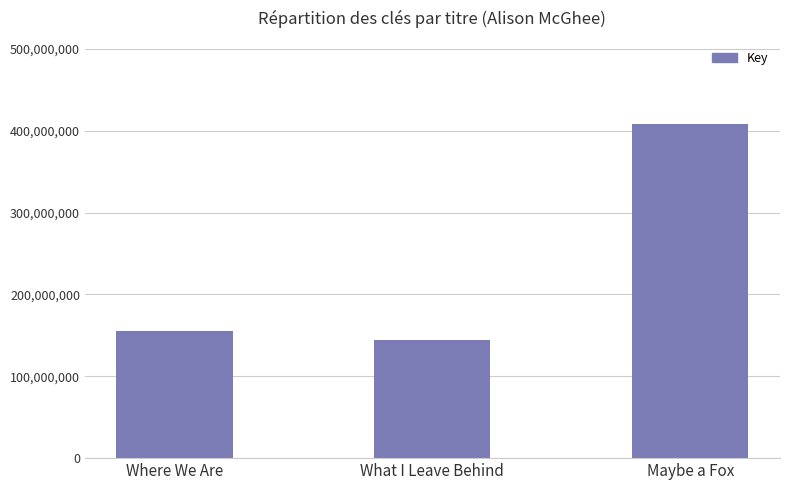

Are the bars grouped side by side (vs. stacked)?

No